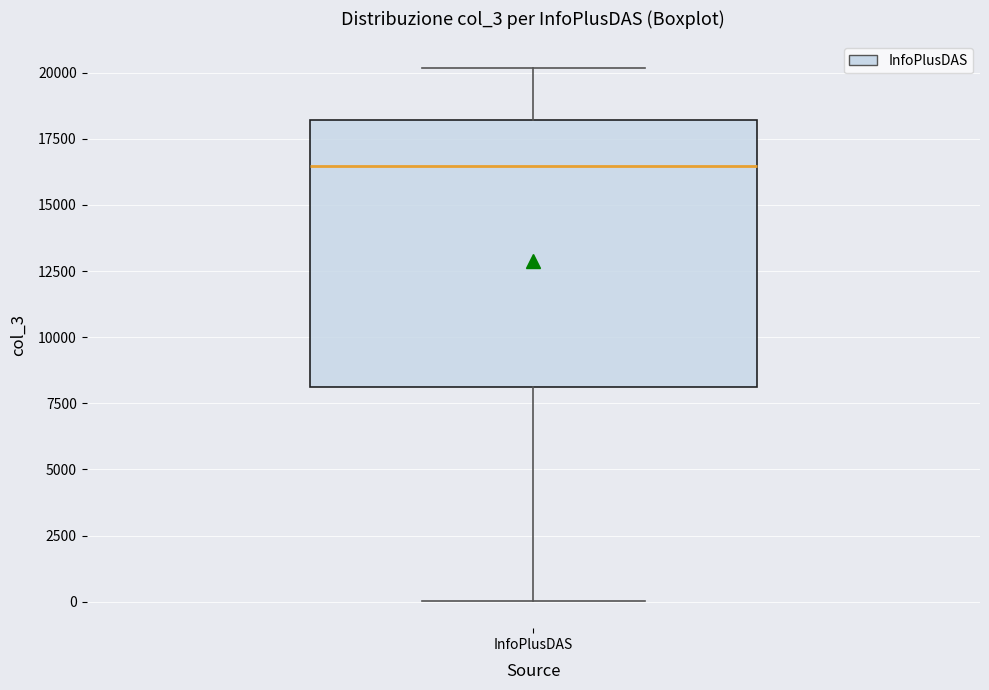

Transcribe this box plot: give where the median line is, the range the box spans, and where the two whiskers end, as read against the y-axis. The values are not printed on the chart, so give them approximately, as read against the axis.

median 16500, box 8000 to 18000, whiskers 0 to 20000